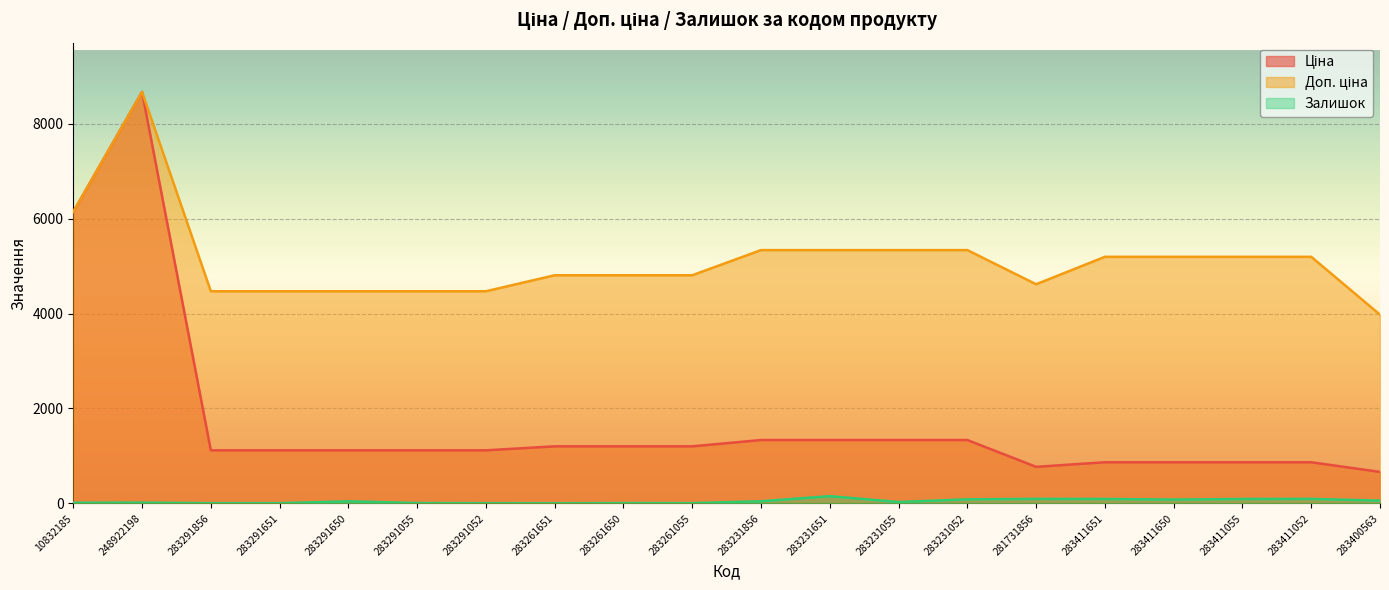

What is the sum of the Ціна values at 283411055 and 283291650?

1983.3